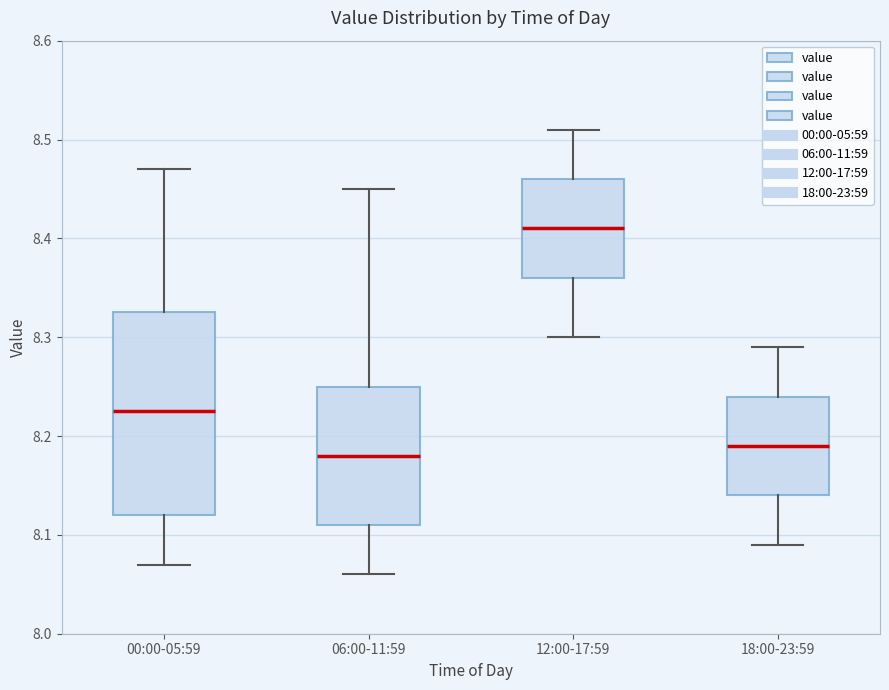

Which box is the tallest, from its lower edge to its upper edge?

00:00-05:59